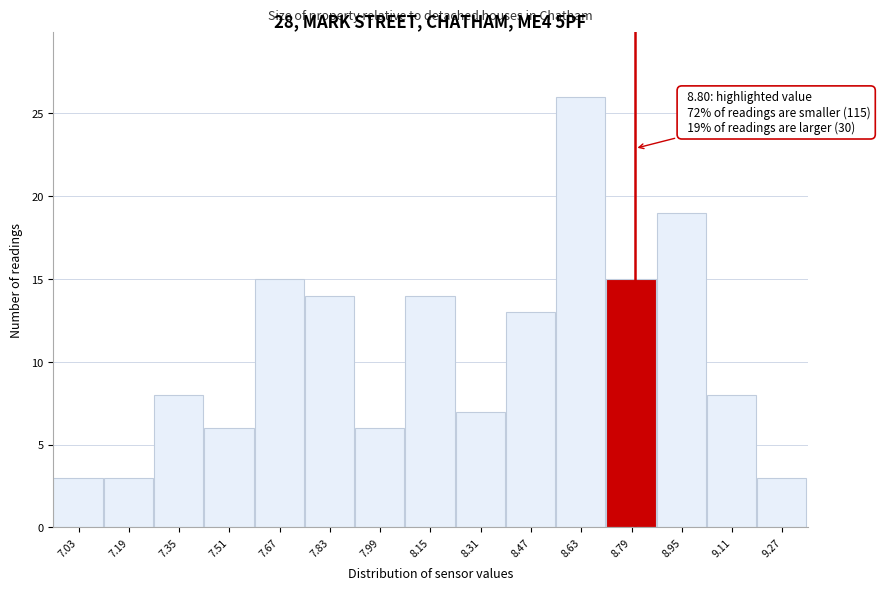

Over which range of the x-axis is the bar tallest?

8.55 to 8.71